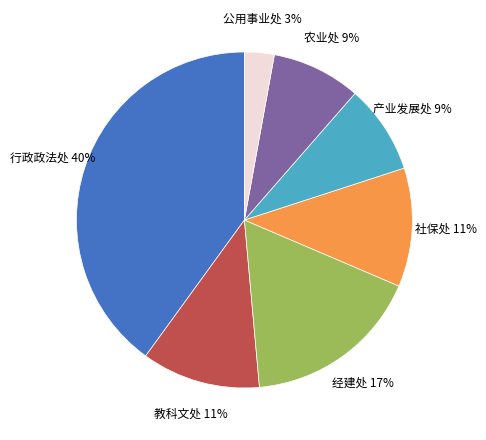

True or false: 产业发展处 accounts for 9% of the total.

True